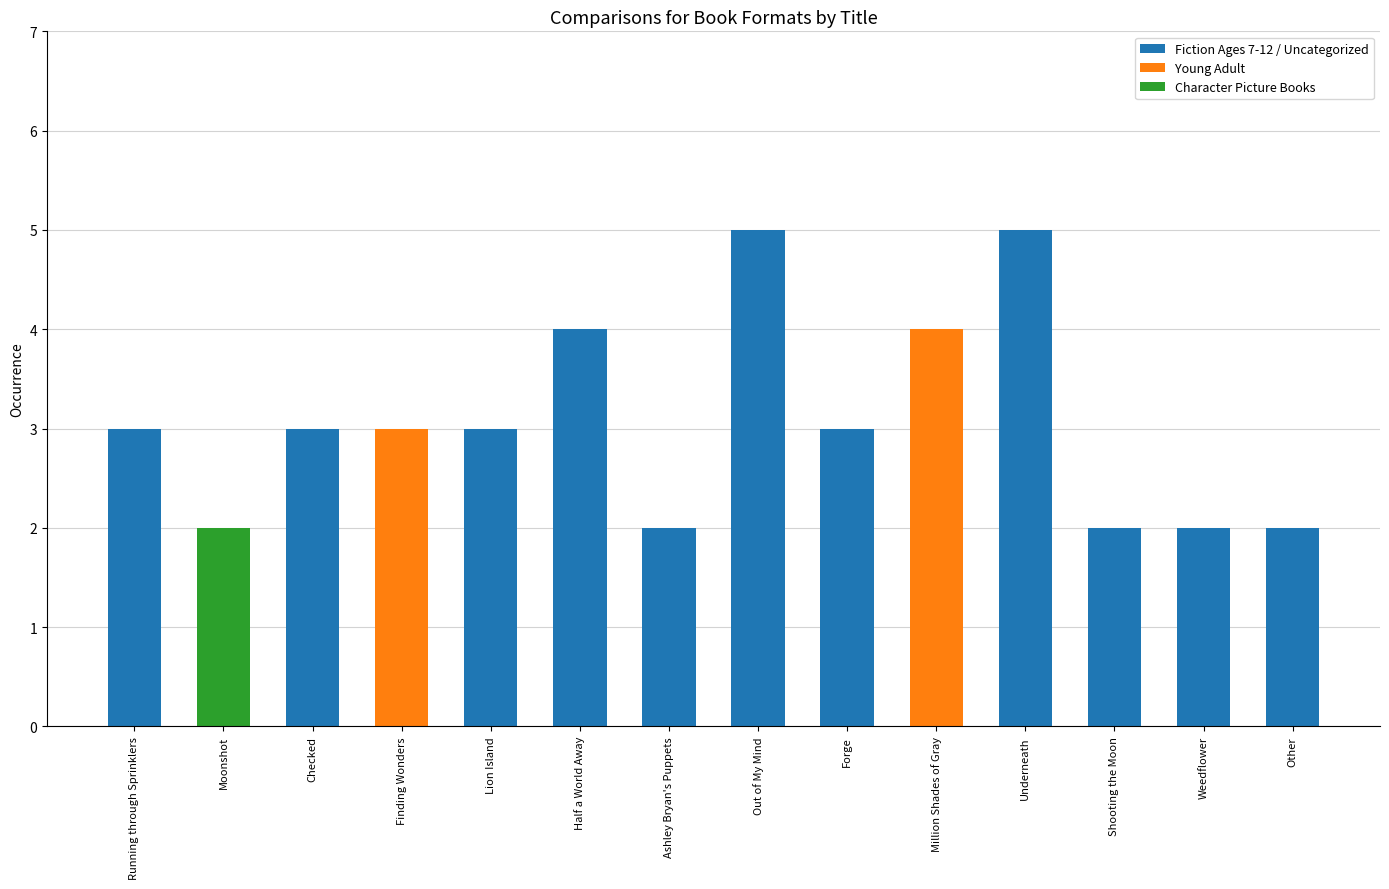

At which category does the chart reach its peak across all series?

Out of My Mind